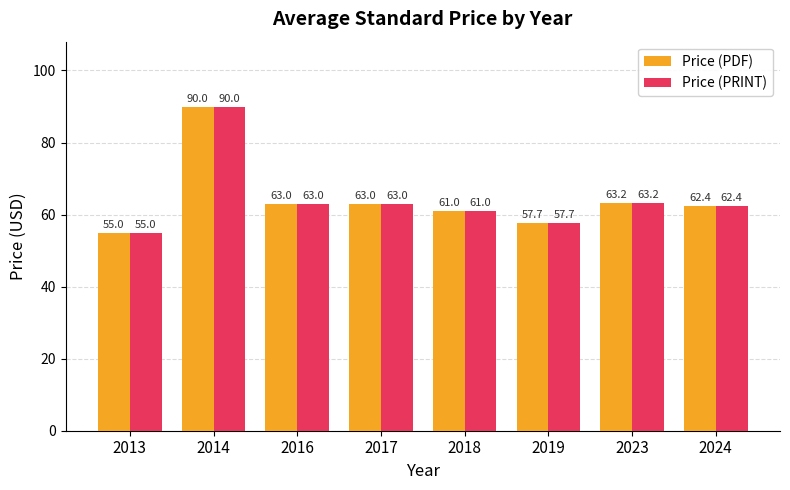

What is the total value across all series at 2013?

110.0